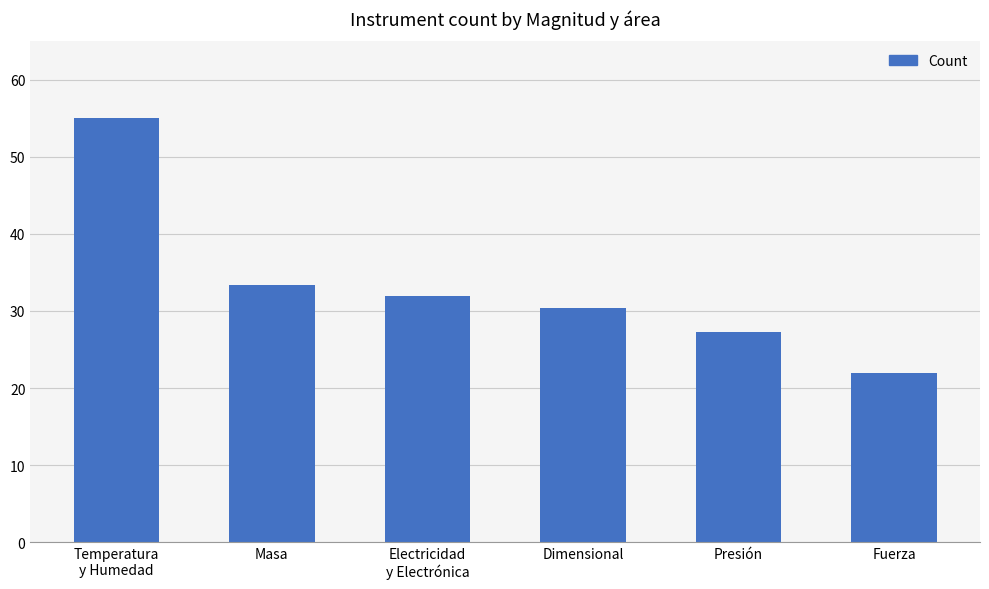

List the labels in order of value, largest first.

Temperatura
y Humedad, Masa, Electricidad
y Electrónica, Dimensional, Presión, Fuerza